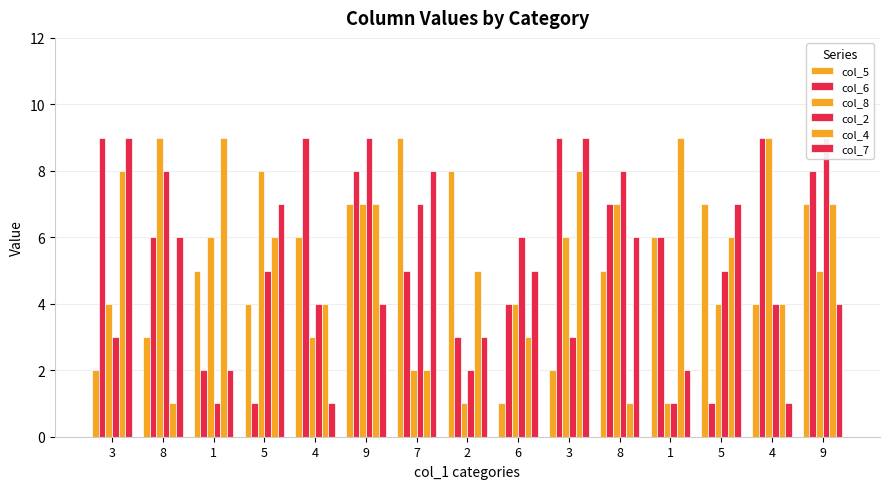

Which has a higher value, 9 or 4?

9